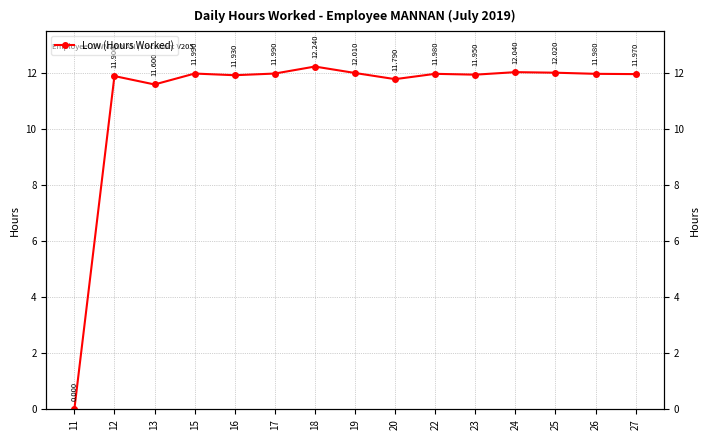

Count the number of values greater than 11.

14